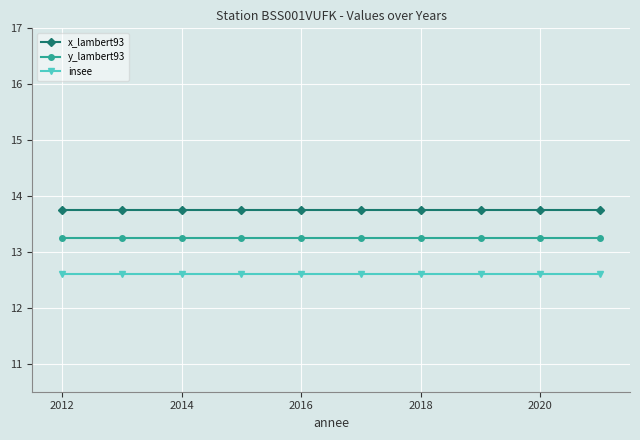

What is the smallest value displayed?

12.6